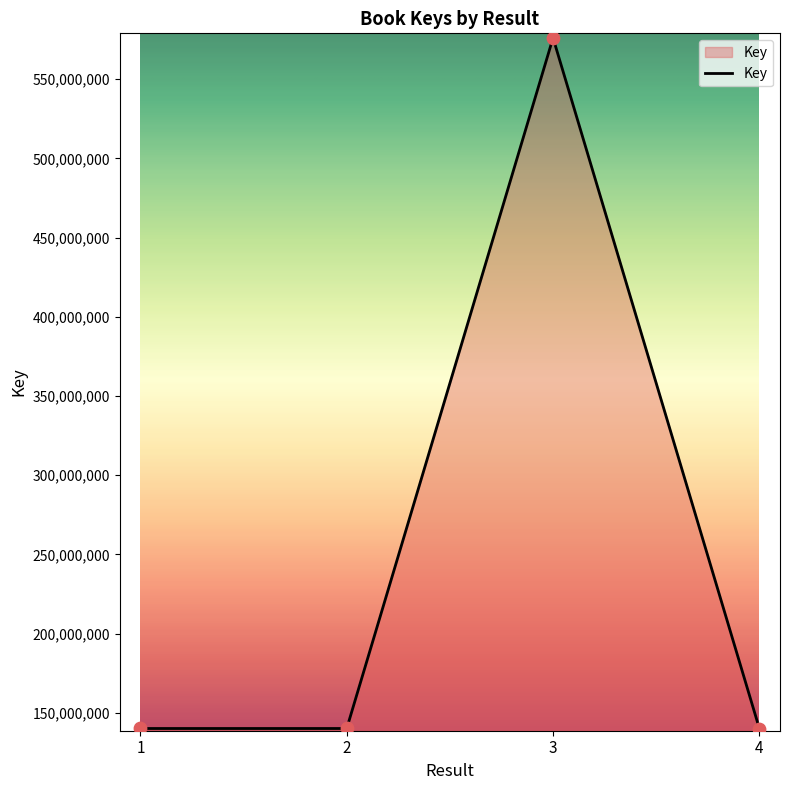

What is the change in value from 1 to 3?

+435949366